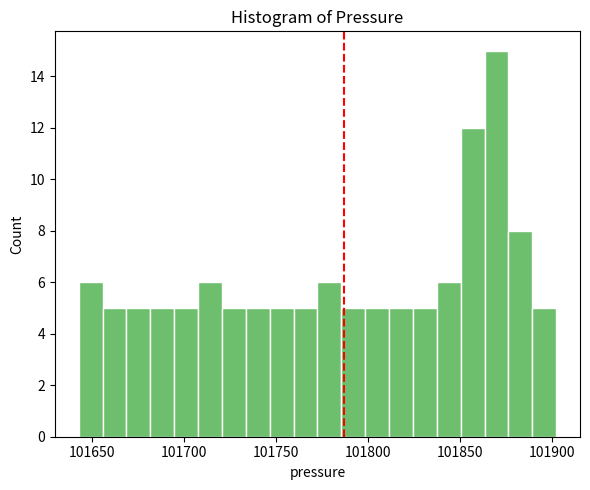

Read against the x-axis, roughly where is the centre of the tallest bar?

101870